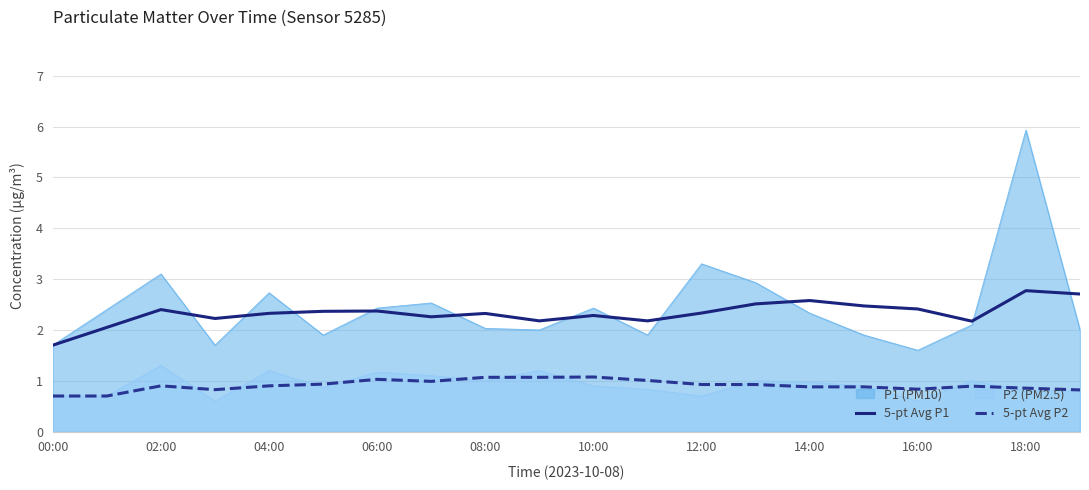

At which category is the sum across all series the highest?

18:00